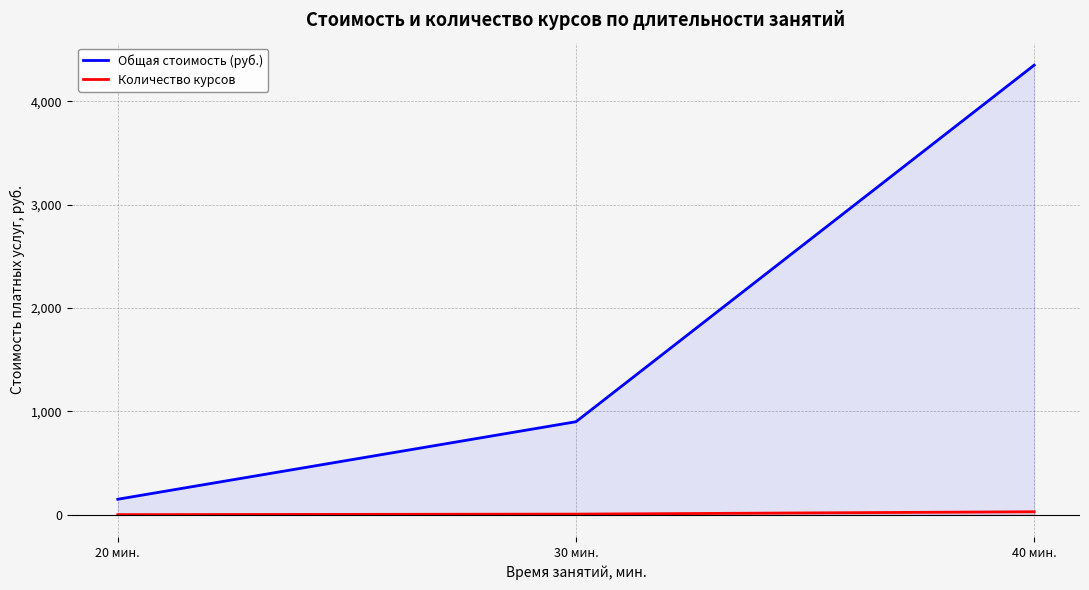

Which series has the largest total across all categories?

Общая стоимость (руб.)